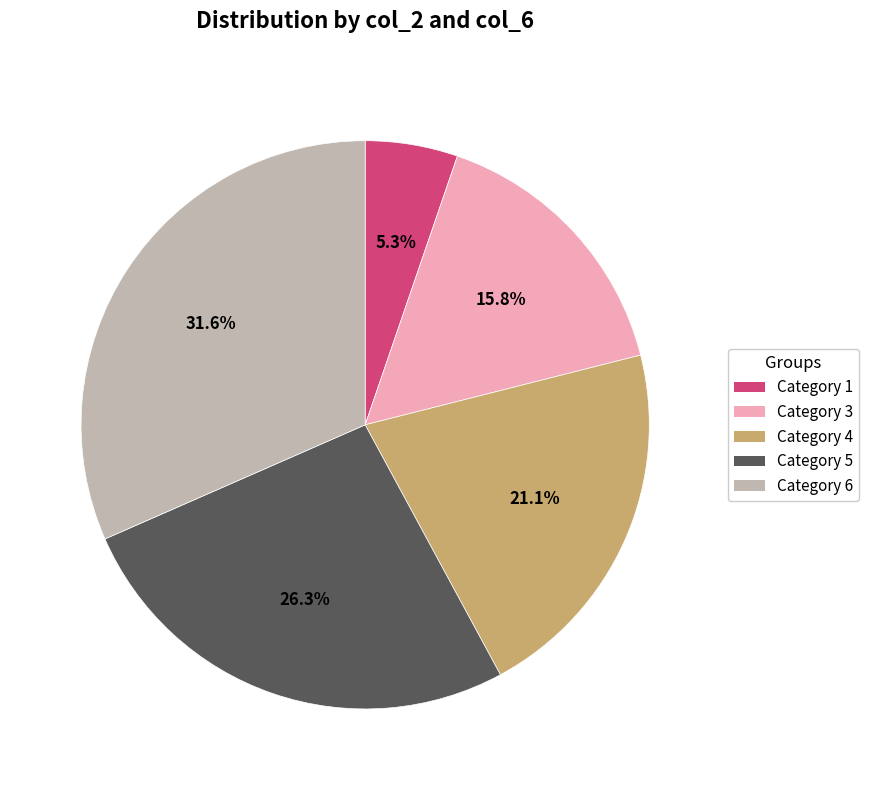

Rank the categories by value from highest to lowest.

Category 6, Category 5, Category 4, Category 3, Category 1